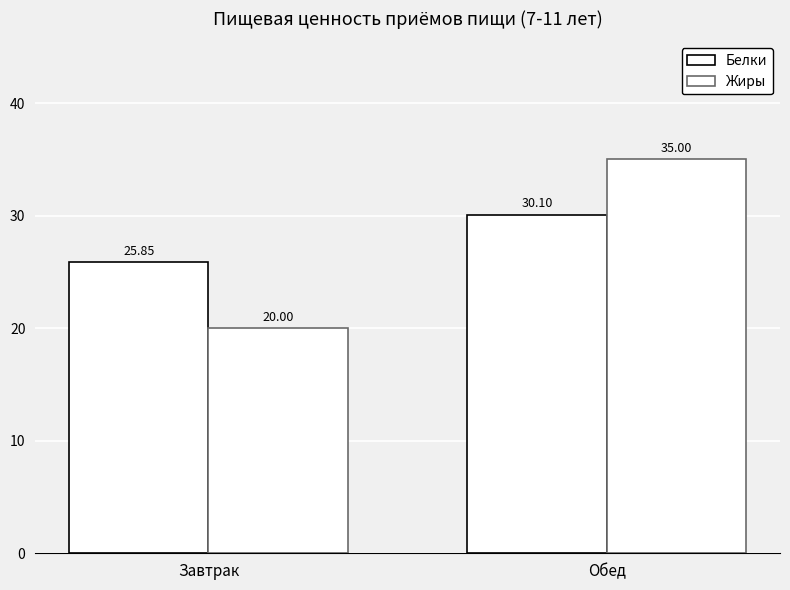

How many groups of bars are there?

2